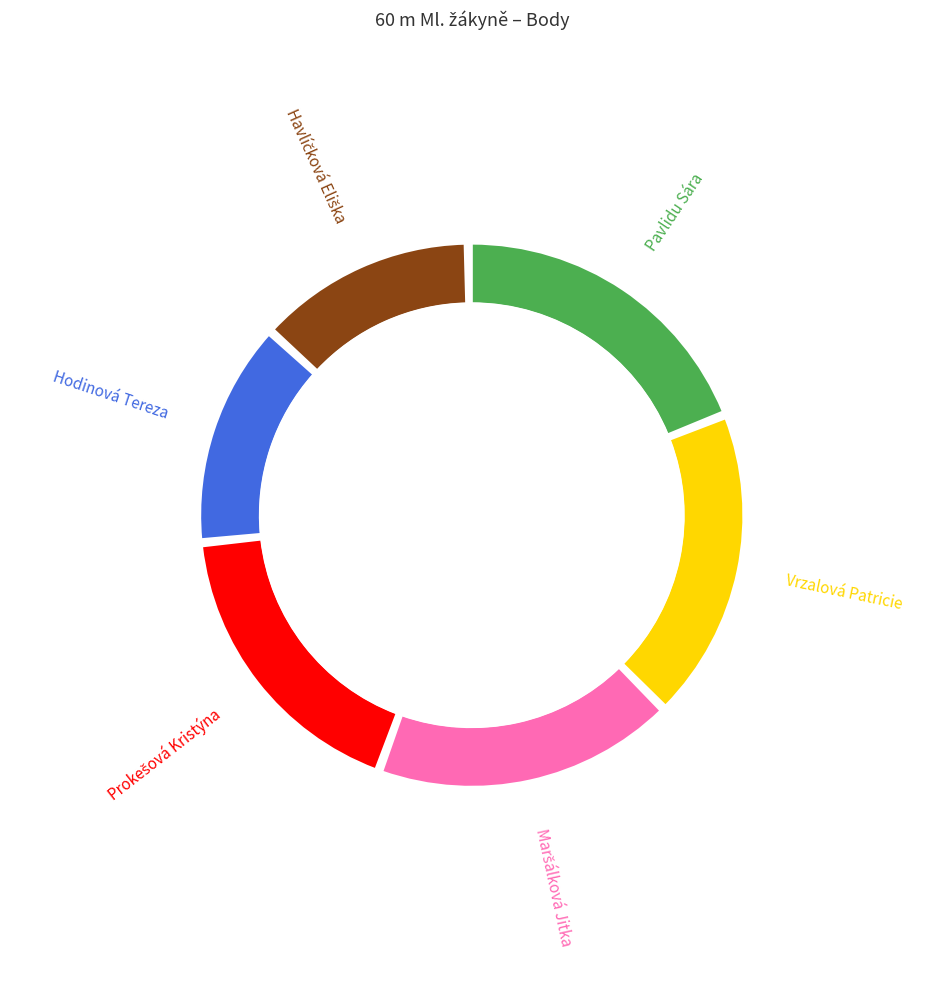

The Prokešová Kristýna slice represents 3% of the pie. True or false?

False